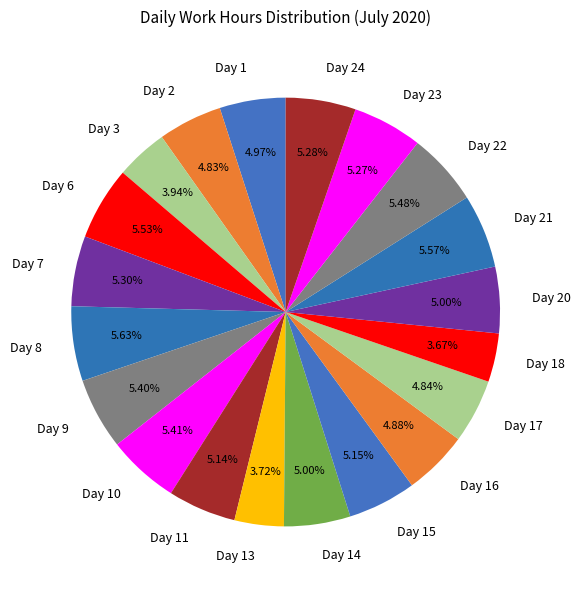

Approximately how many times larger is the value at Day 8 compared to Day 22?

1.0